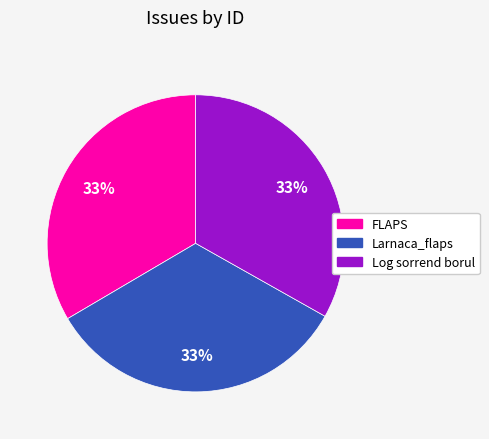

Is there a majority slice in this chart?

No